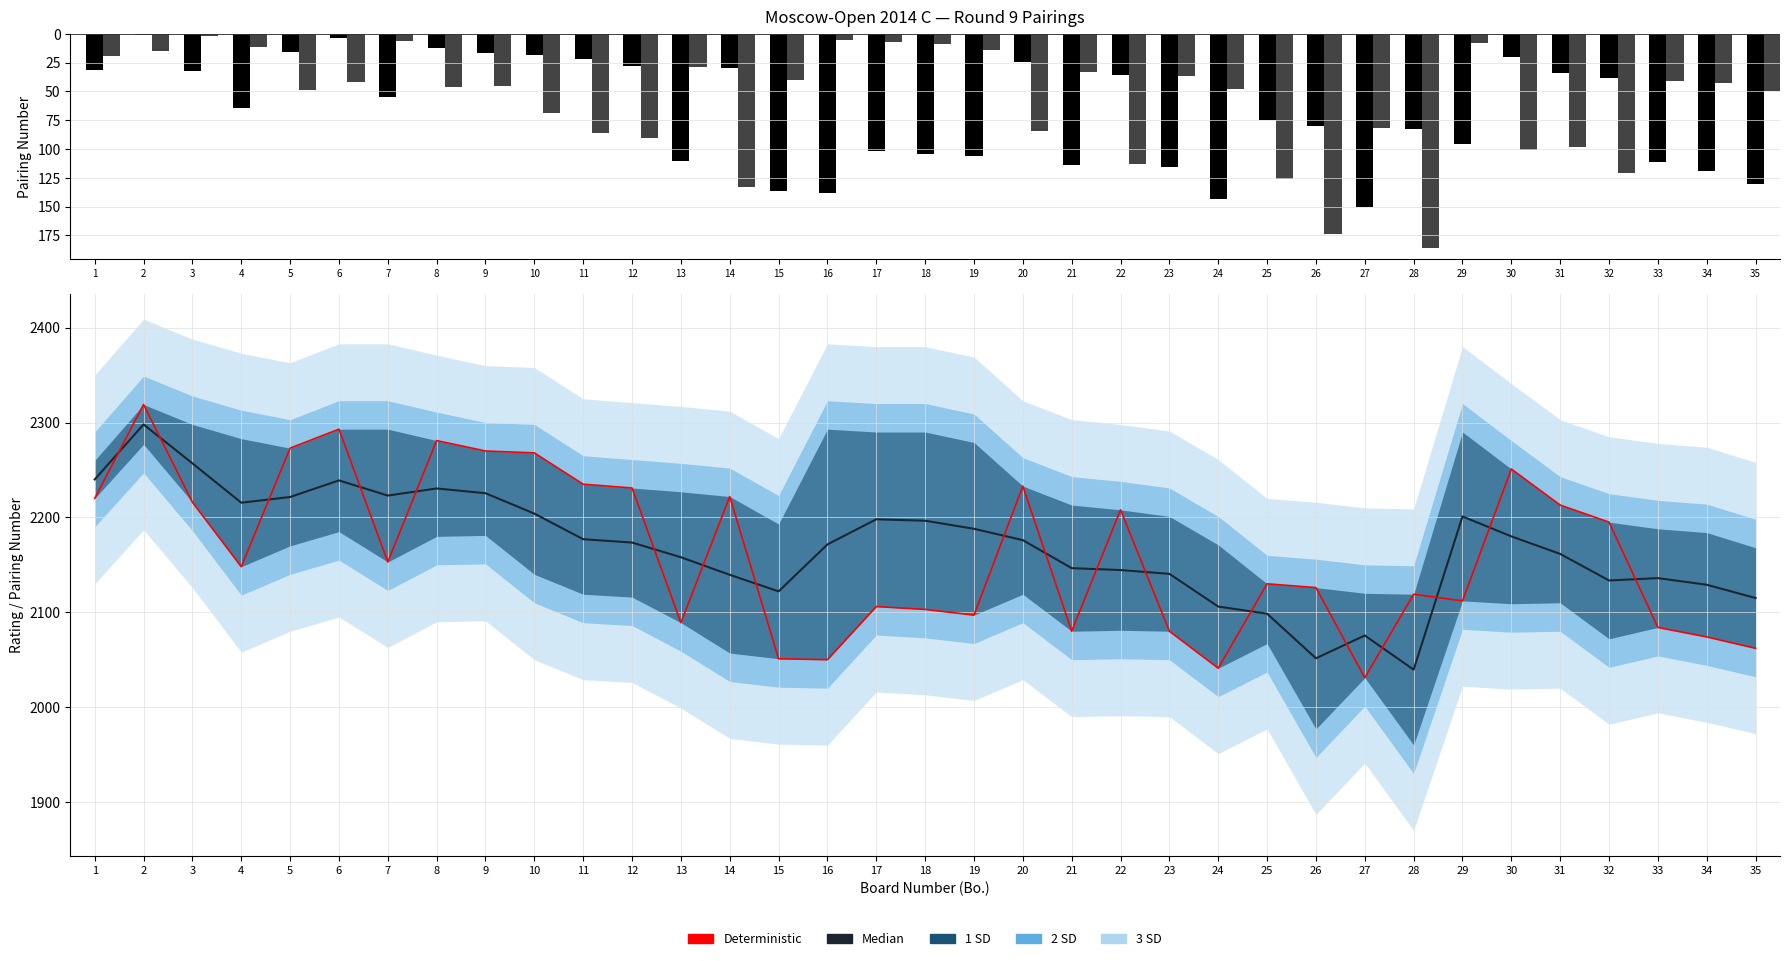

How many data points in Deterministic are above 2148?

17